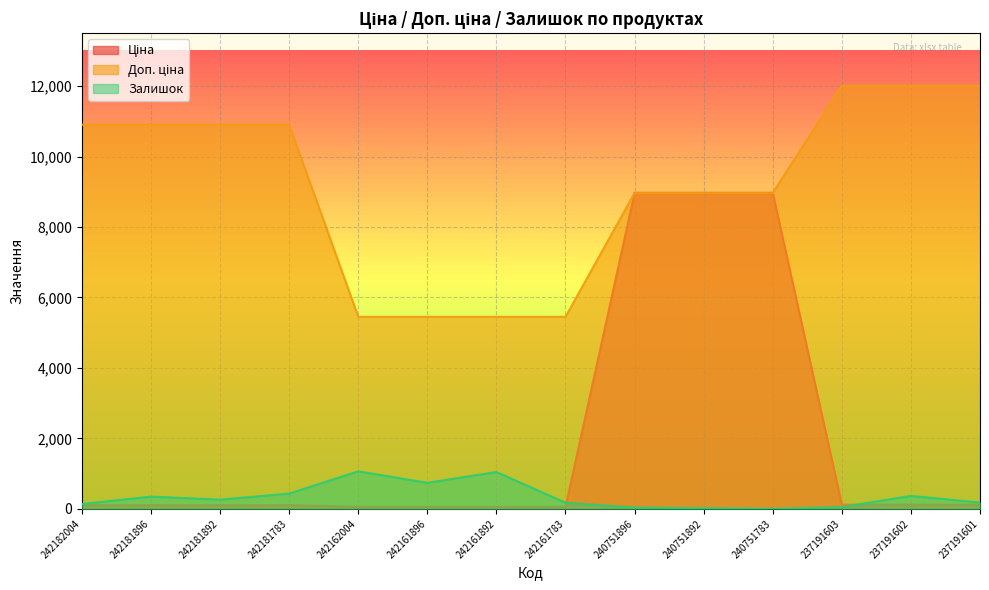

Rank the series at 242181896 from lowest to highest value.

Ціна, Залишок, Доп. ціна